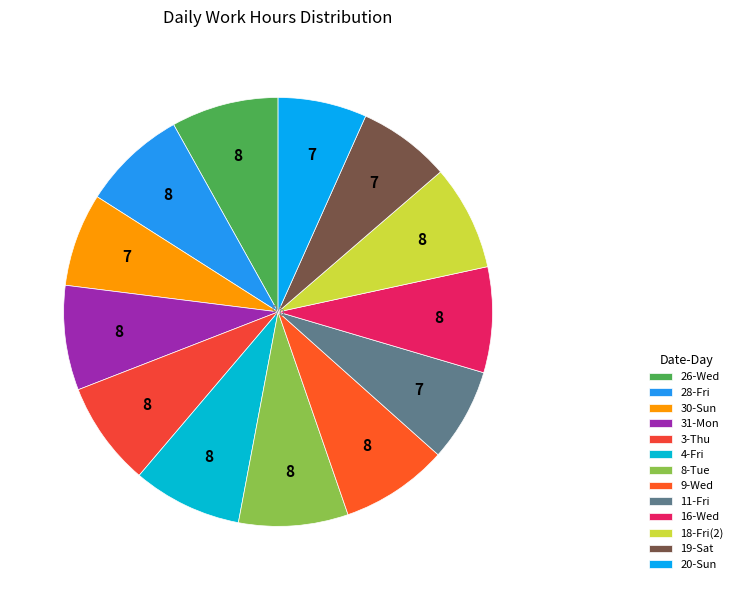

Does 8-Tue represent more than half of the total?

No